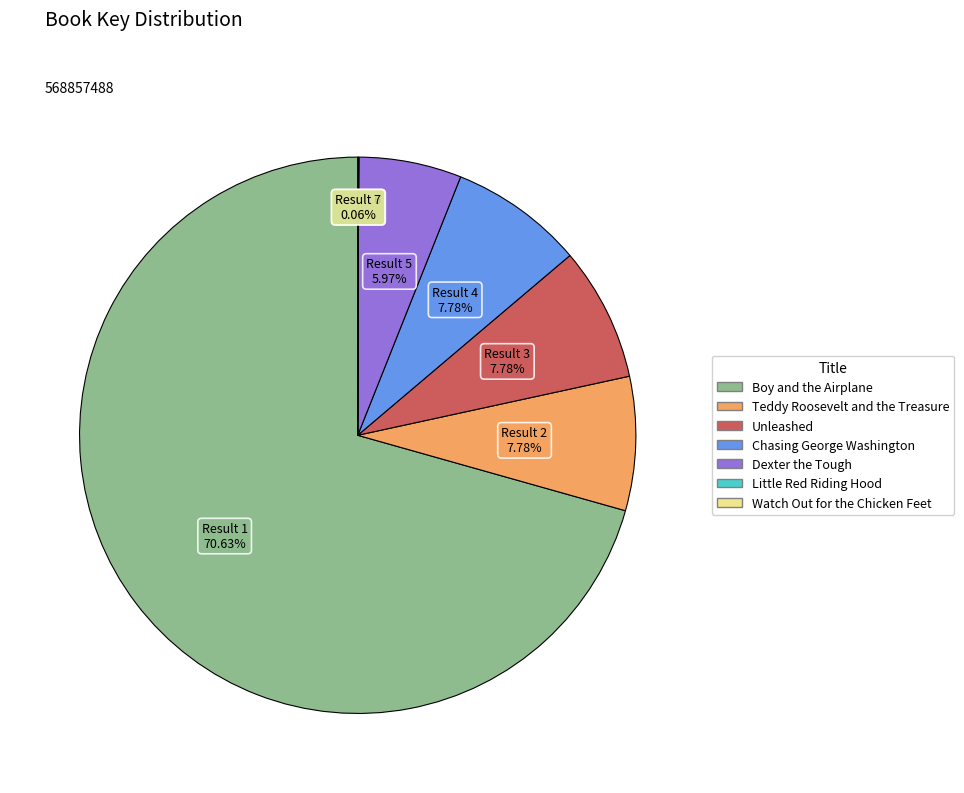

To the nearest percent, what is the combined percentage of Chasing George Washington and Teddy Roosevelt and the Treasure?

16%